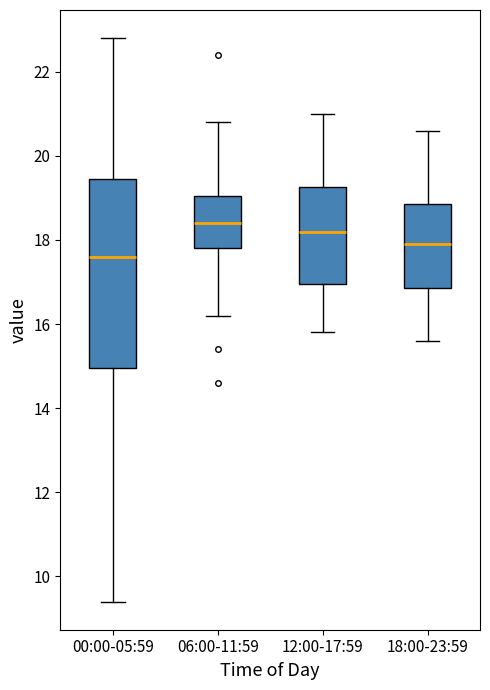

Where is the lower edge of the box for 12:00-17:59 on the y-axis? The values are not printed on the chart, so give them approximately, as read against the axis.

17.0